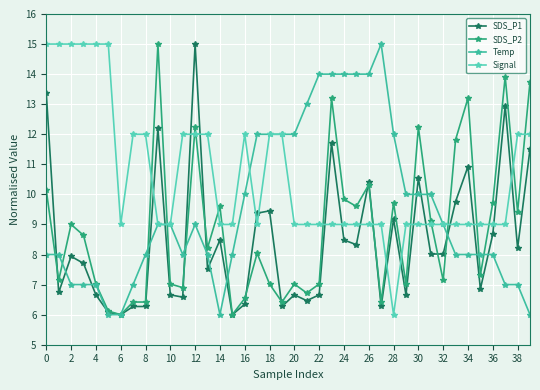

What is the greatest value displayed?

15.0